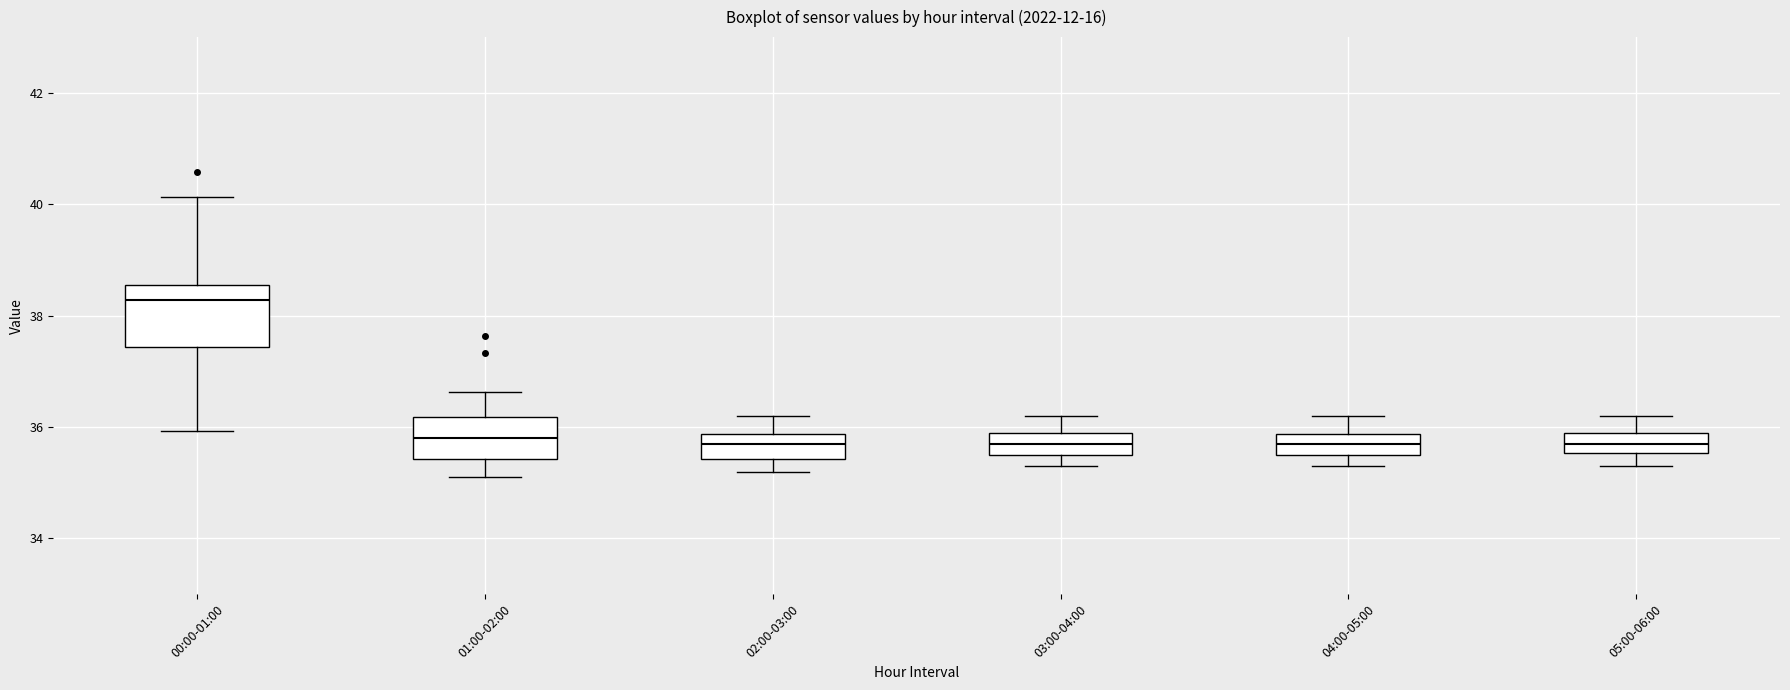

Reading left to right, transcribe this box plot: for each box, give where its median line is, the range the box spans, and where its two whiskers end, as read against the y-axis. The values are not printed on the chart, so give them approximately, as read against the axis.

00:00-01:00: median 38.2, box 37.4 to 38.6, whiskers 36.0 to 40.2
01:00-02:00: median 35.8, box 35.4 to 36.2, whiskers 35.2 to 36.6
02:00-03:00: median 35.8 (inside the box), box 35.4 to 35.8, whiskers 35.2 to 36.2
03:00-04:00: median 35.8, box 35.6 to 36.0, whiskers 35.4 to 36.2
04:00-05:00: median 35.8 (inside the box), box 35.6 to 35.8, whiskers 35.4 to 36.2
05:00-06:00: median 35.8, box 35.6 to 36.0, whiskers 35.4 to 36.2